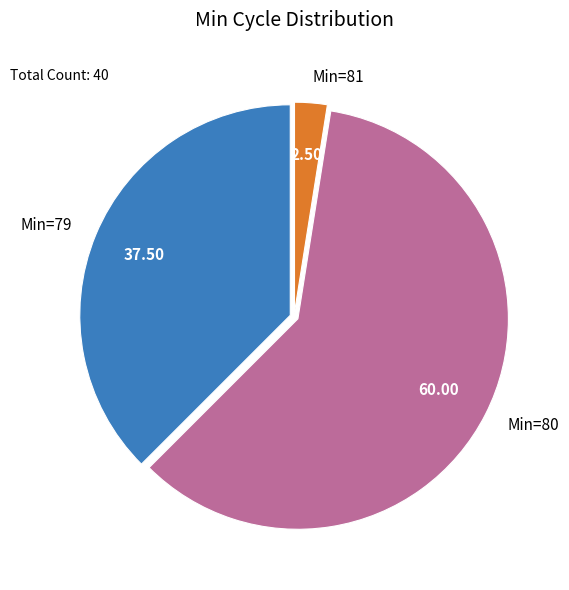

What is the largest slice in the pie chart?

Min=80